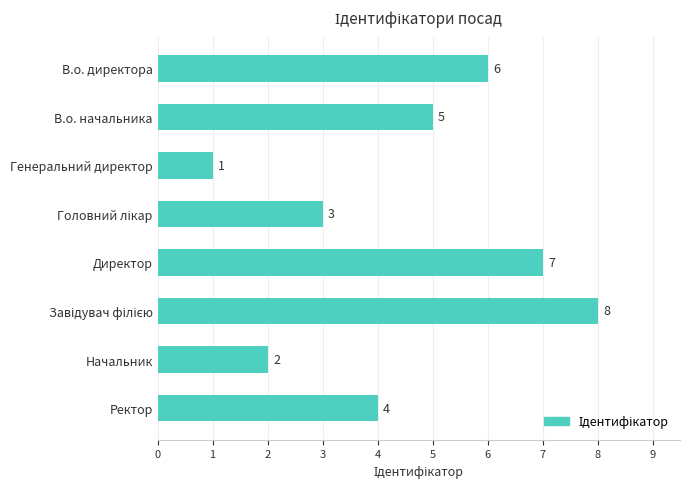

What is the label of the 5th bar from the top?

Директор